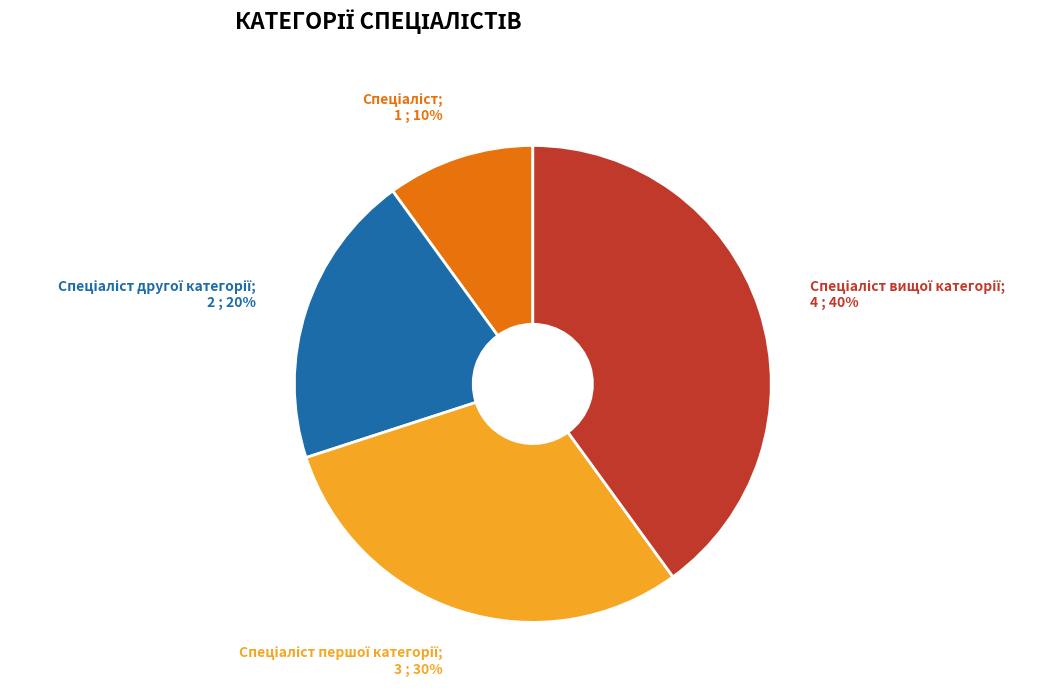

To the nearest percent, what is the difference between the largest and smallest slice percentages?

30%